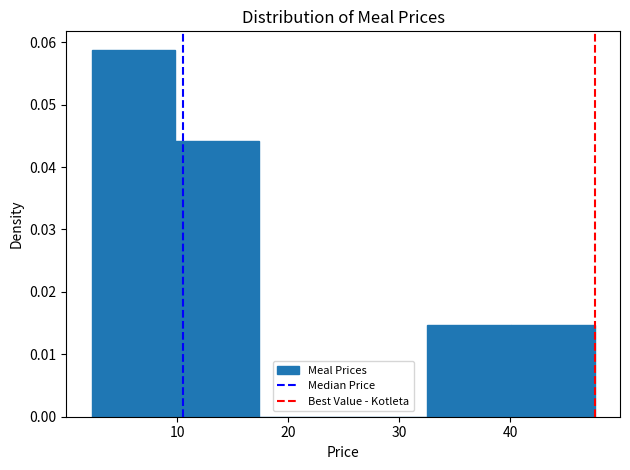

Reading left to right, list every bar in this chart as the range it spans on the x-axis followed by its height. Neither the bar edges nor the heights are printed on the chart, so give them approximately, as read against the axes.

2 to 10: 0.059
10 to 17: 0.044
17 to 25: 0
25 to 33: 0
33 to 40: 0.015
40 to 48: 0.015